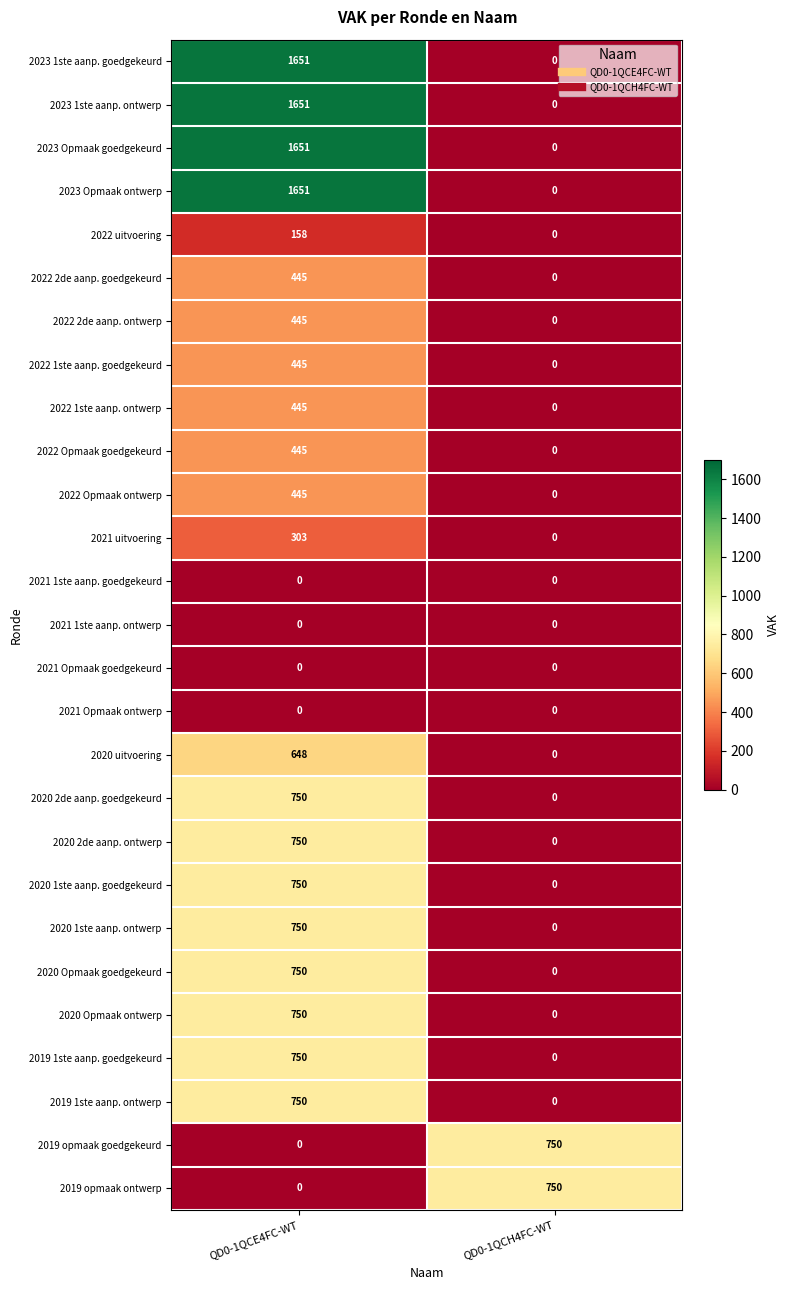

Which category has the highest value in the 2023 Opmaak goedgekeurd series?

QD0-1QCE4FC-WT